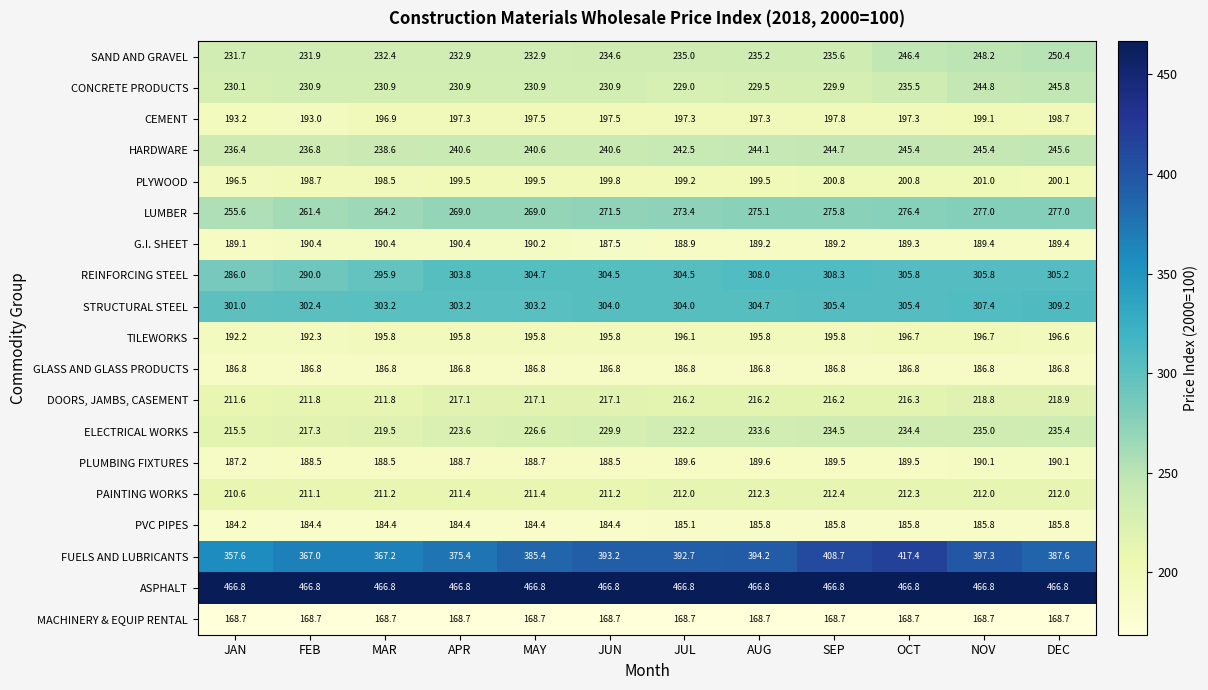

Which series has the widest spread of values?

FUELS AND LUBRICANTS